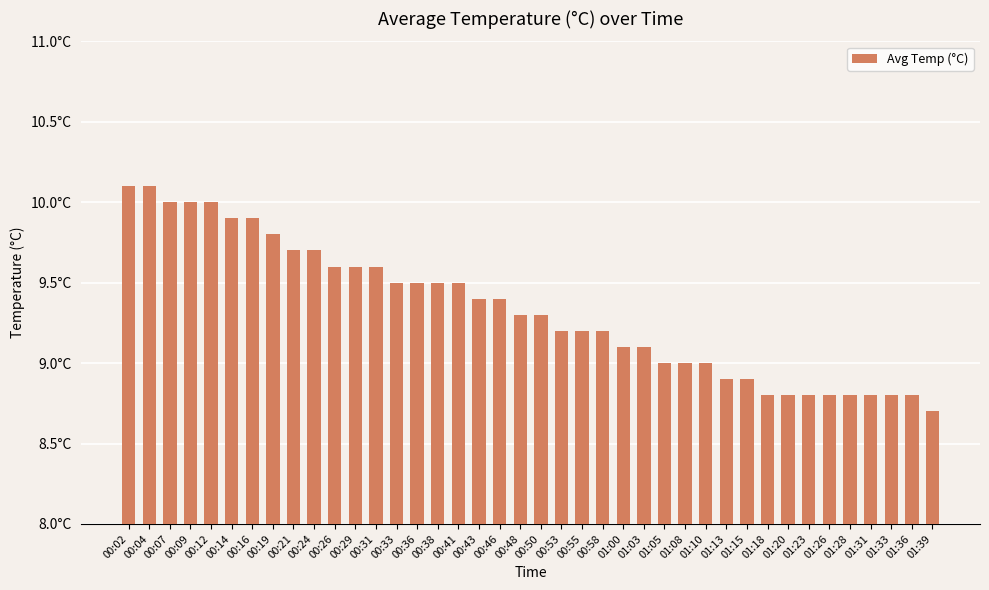

Does the chart contain any negative values?

No